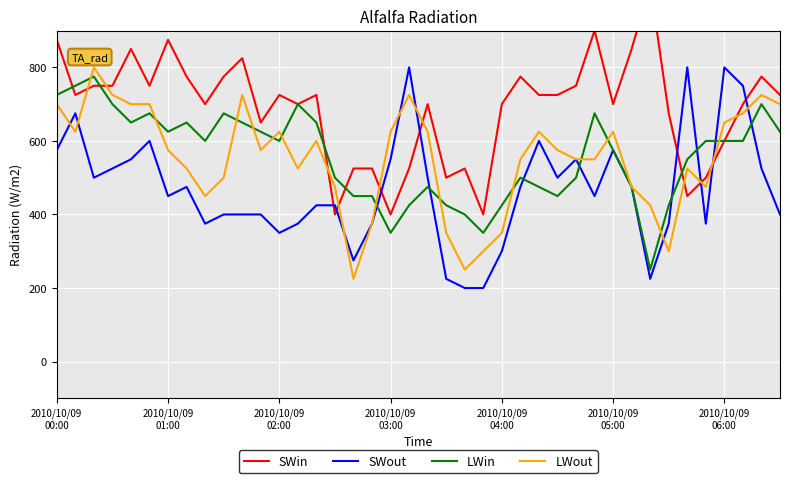

List the series in order of their peak value, lowest first.

LWin, SWout, LWout, SWin